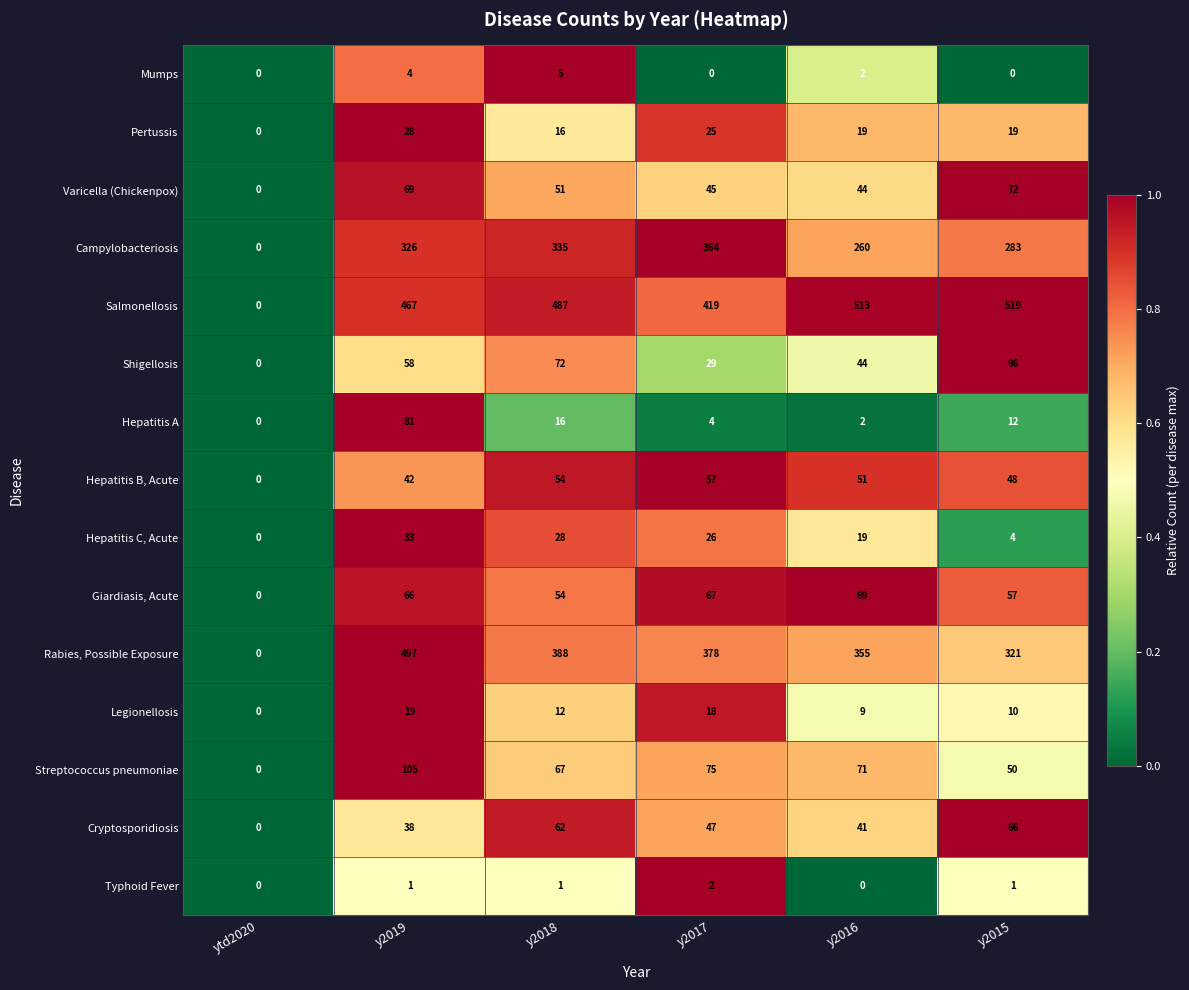

What is the difference between the highest and lowest values at y2017?

419